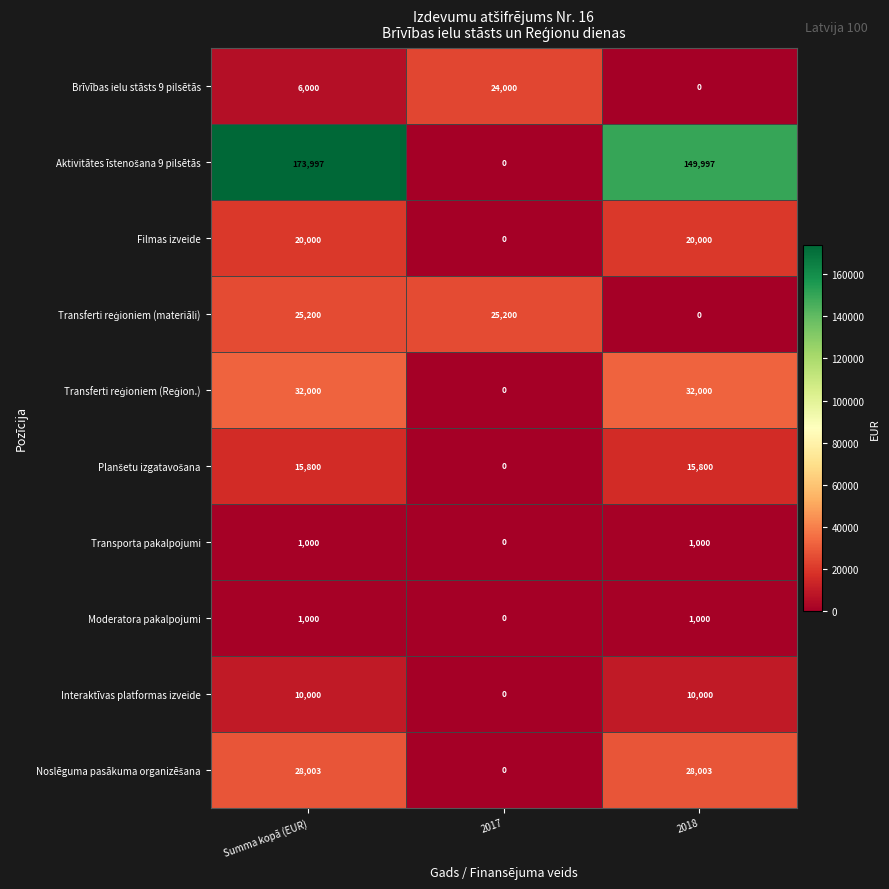

What is the difference between the highest and lowest values at 2018?

149997